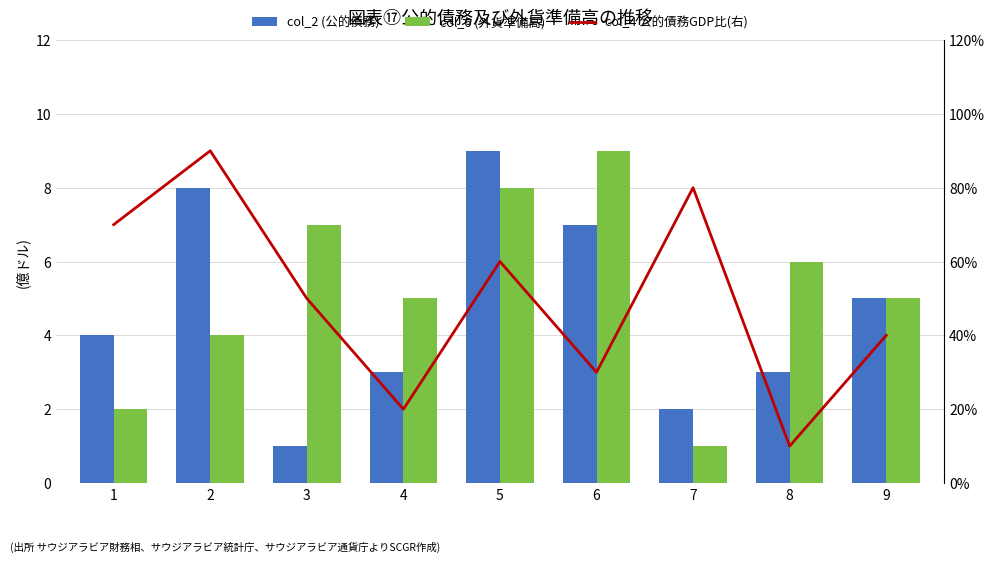

Count the col_4 公的債務GDP比(右) values in the range 3 to 7.

5